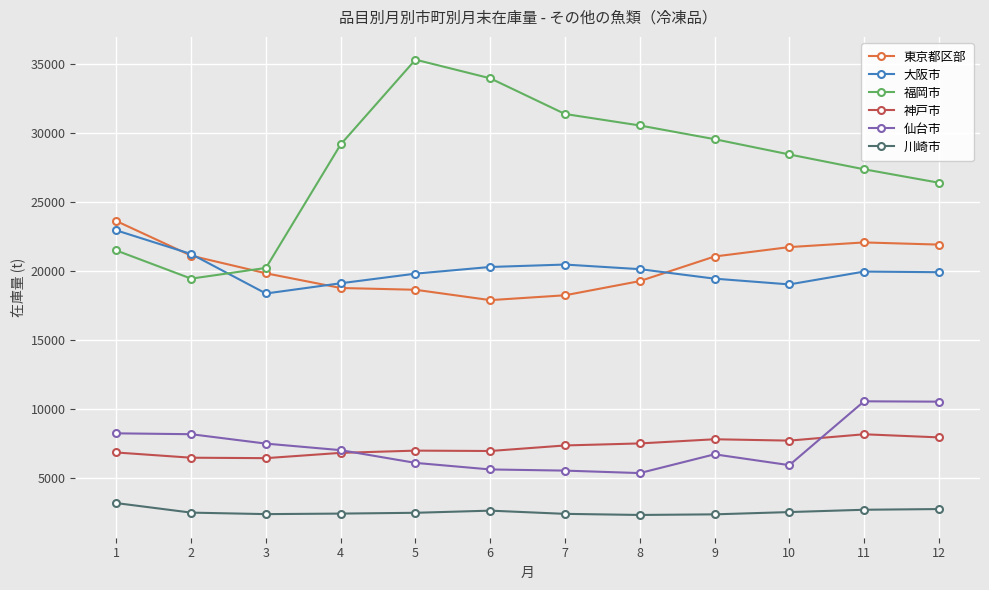

True or false: 大阪市 and 東京都区部 cross at least once.

True